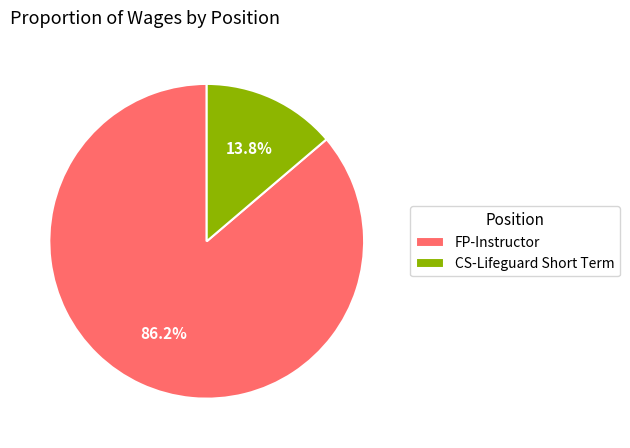

What is the smallest slice in the pie chart?

CS-Lifeguard Short Term